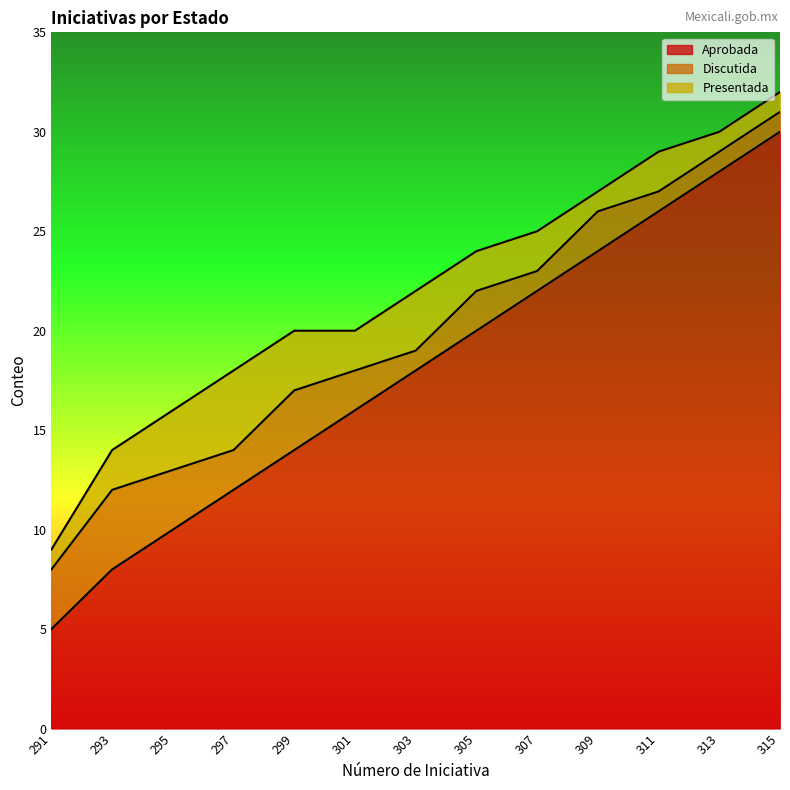

In Discutida, how many points are lower than both neighbors (excluding endpoints)?

3